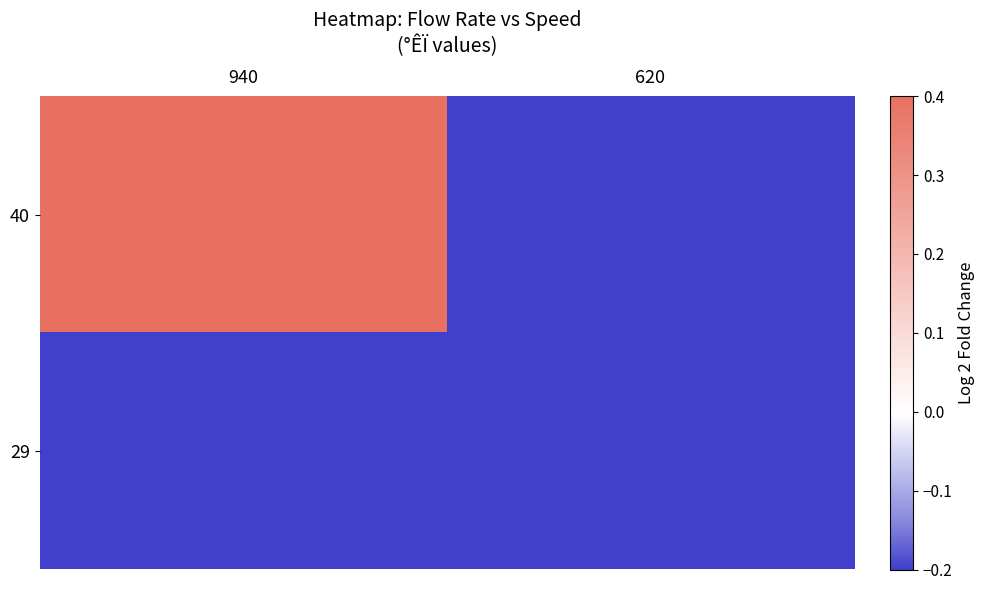

Reading left to right, extract all data points from this chart.

40: 940=0.4	620=-0.2
29: 940=-0.2	620=-0.2